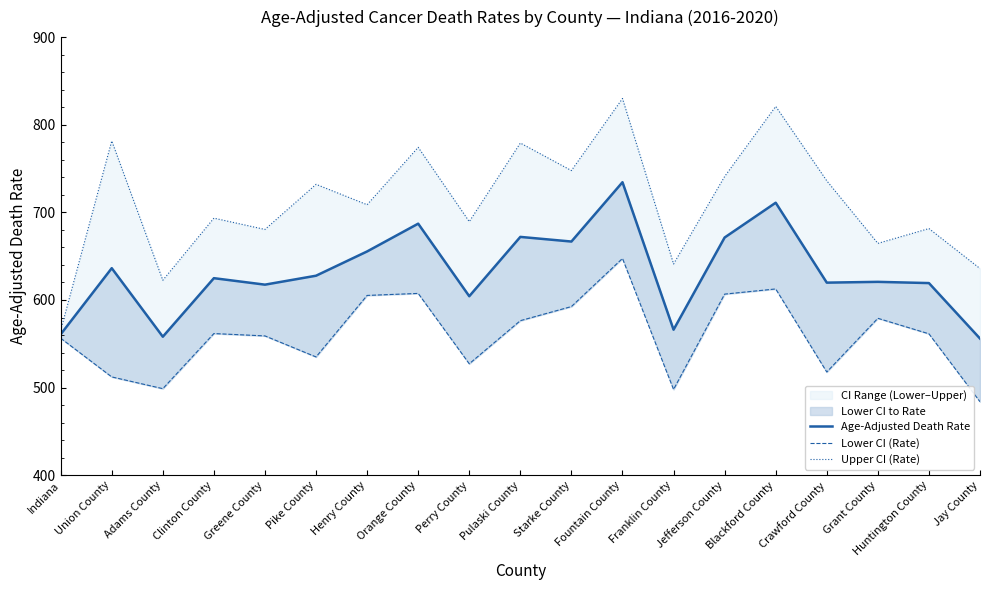

Is it true that Lower CI (Rate) equals 1064.8 at Starke County?

False